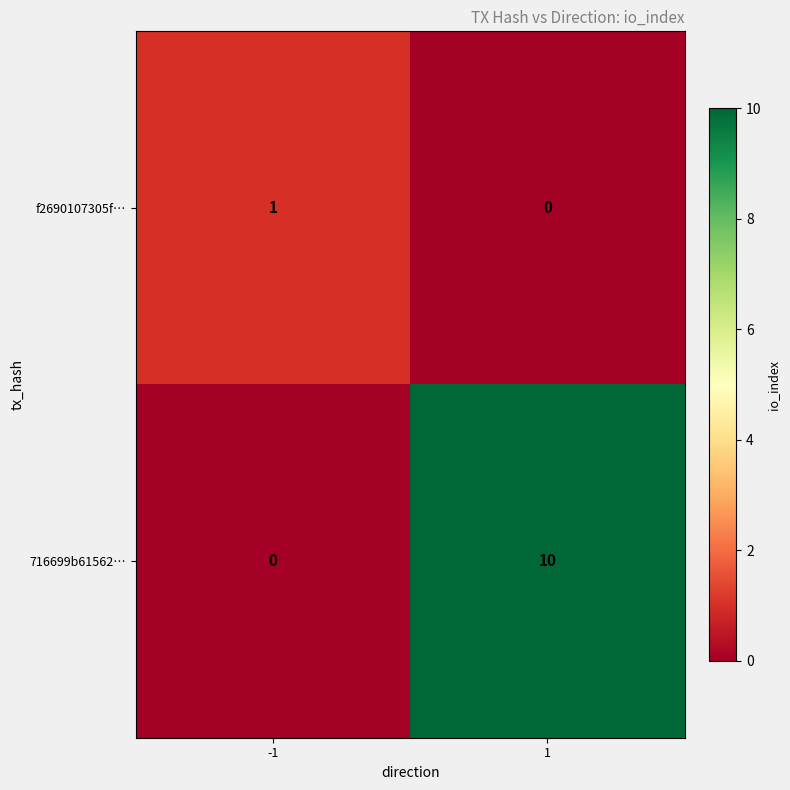

What is the maximum value shown in the chart?

10